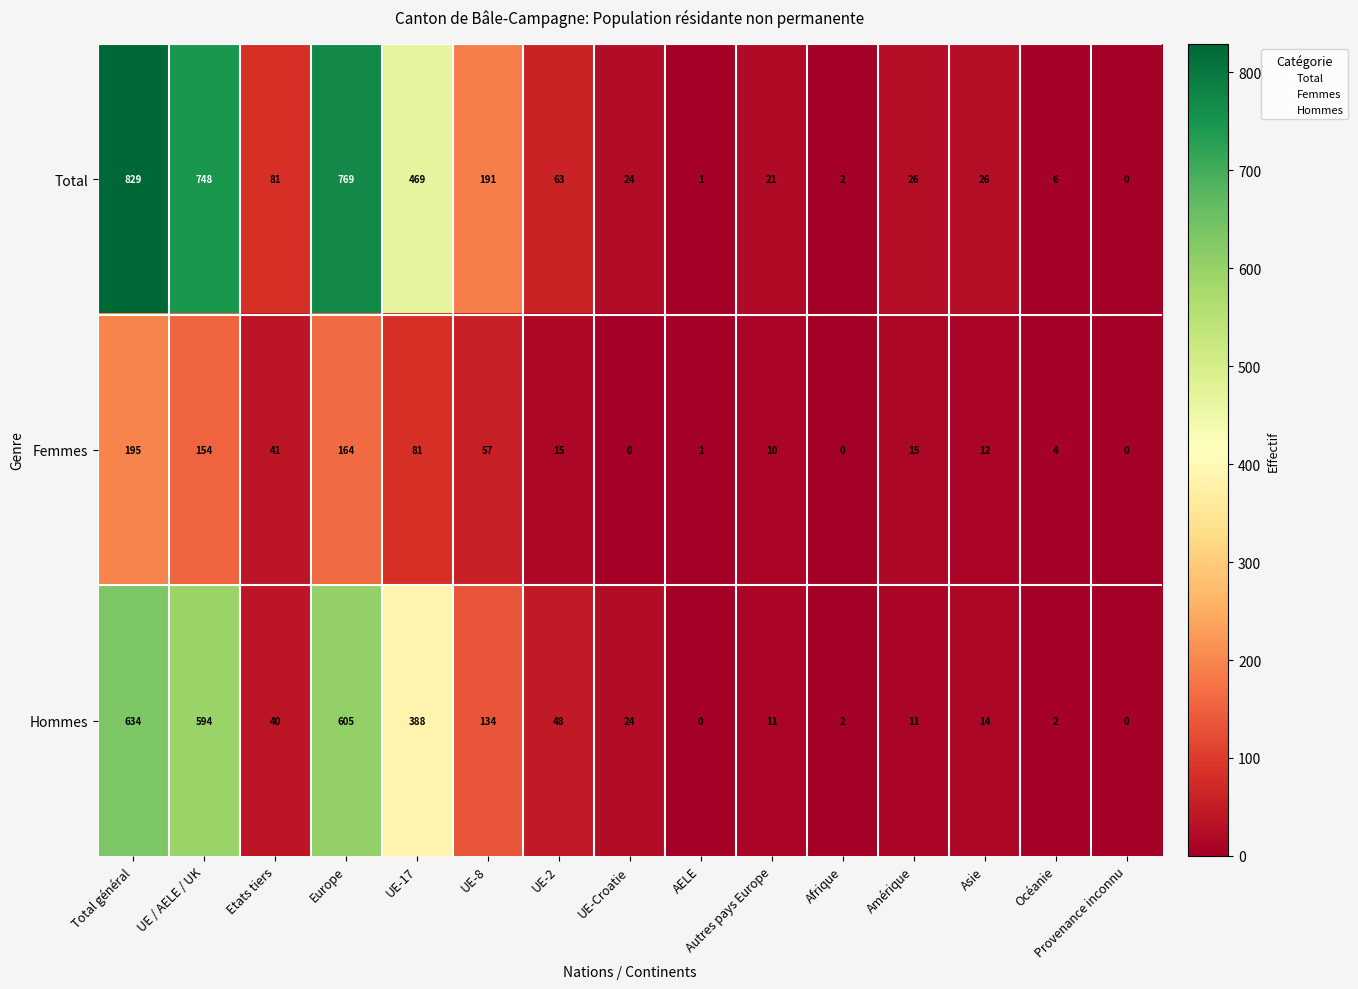

Rank the series at UE-17 from highest to lowest value.

Total, Hommes, Femmes